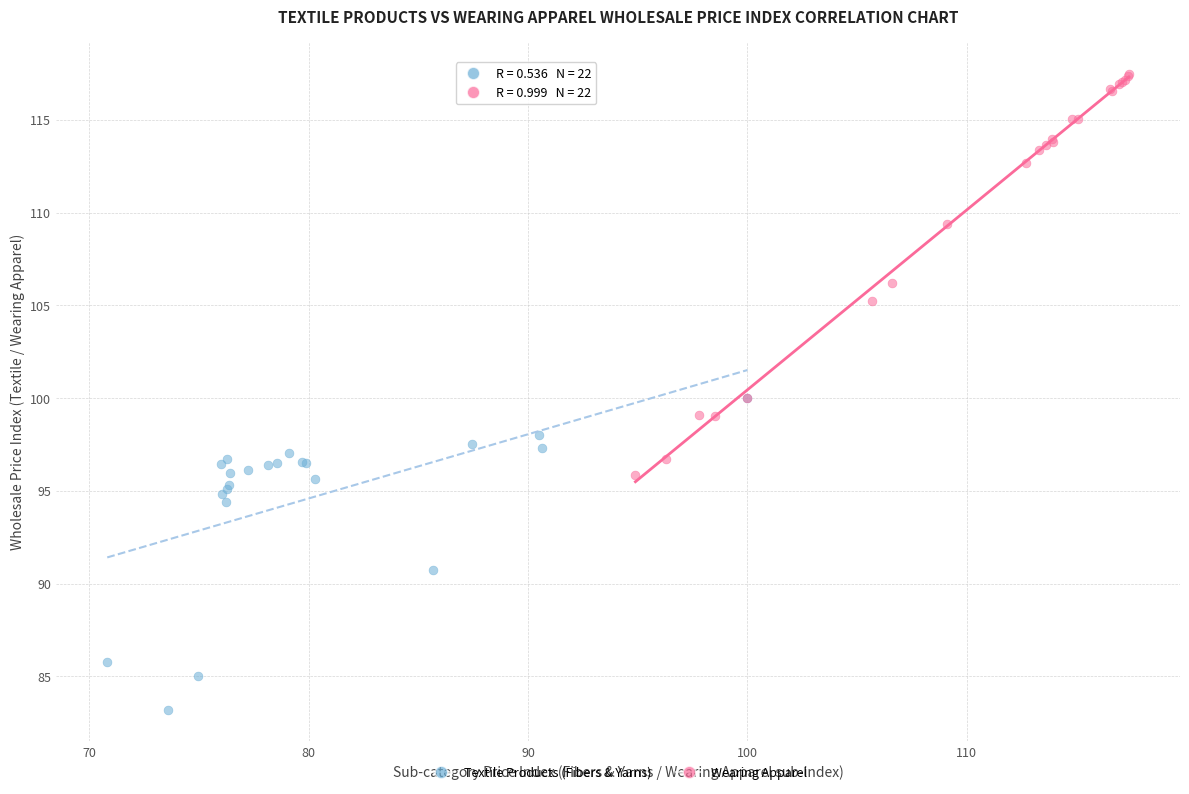

Which series reaches the minimum Y coordinate?

Textile Products (Fibers & Yarns)